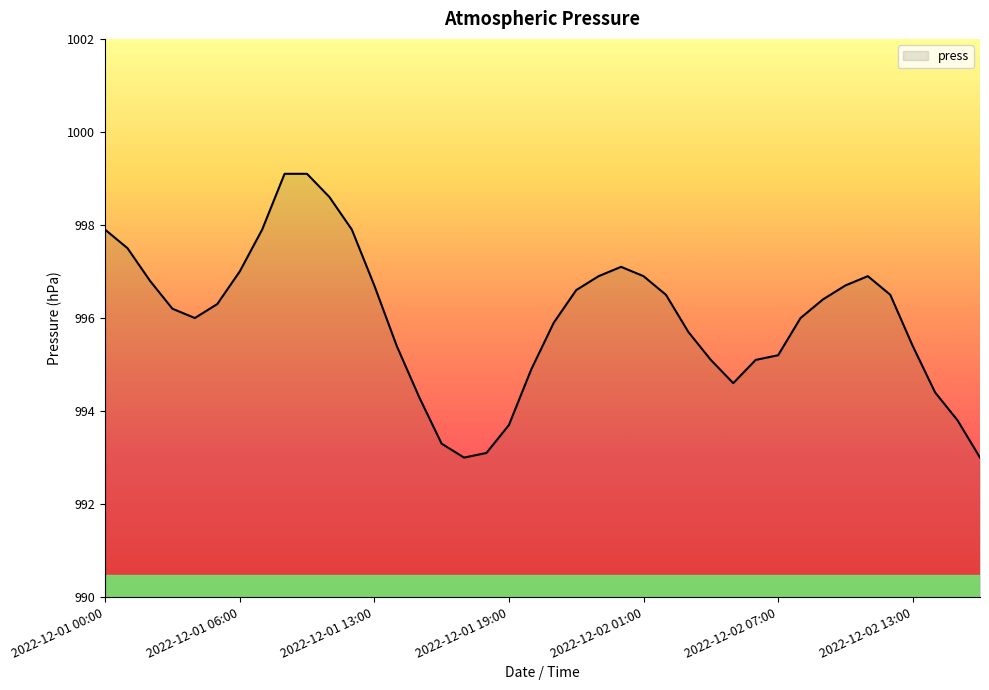

What is the greatest value displayed?

999.1